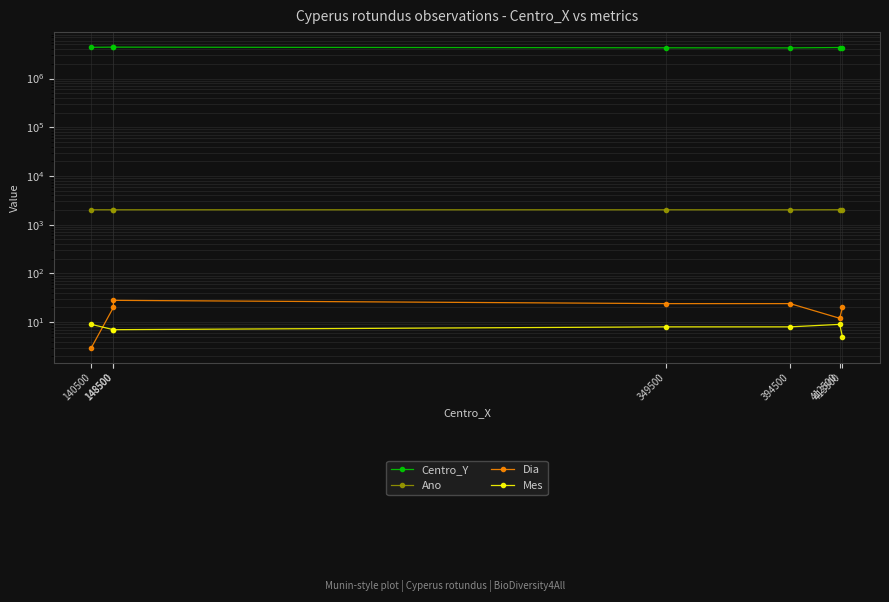

True or false: Centro_Y and Ano intersect in this chart.

False